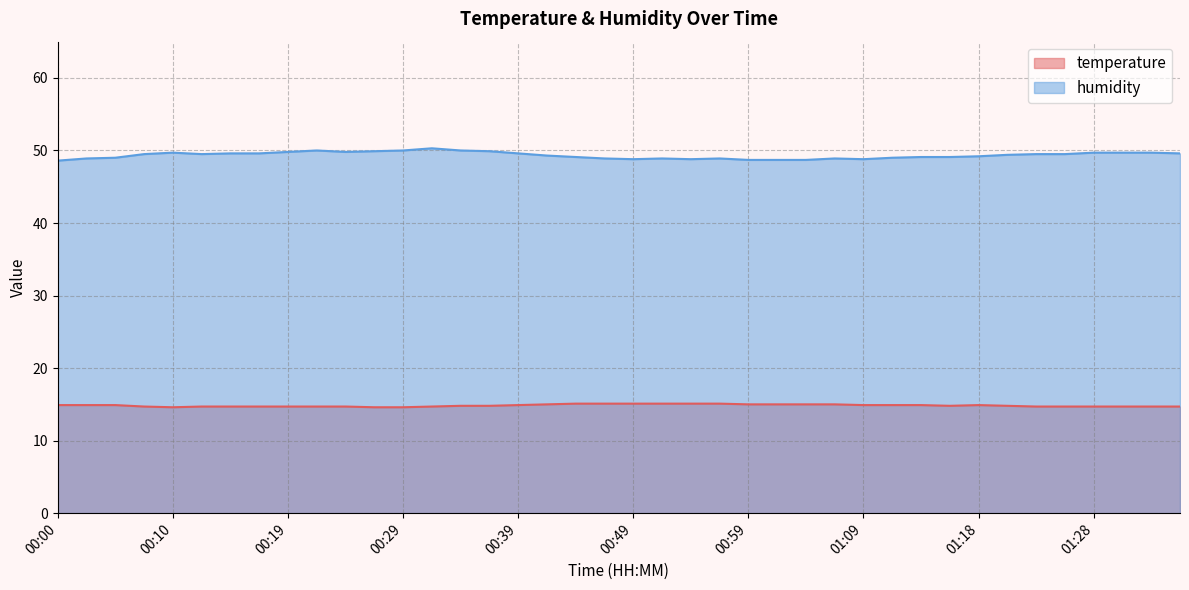

At which category is the sum across all series the highest?

00:32